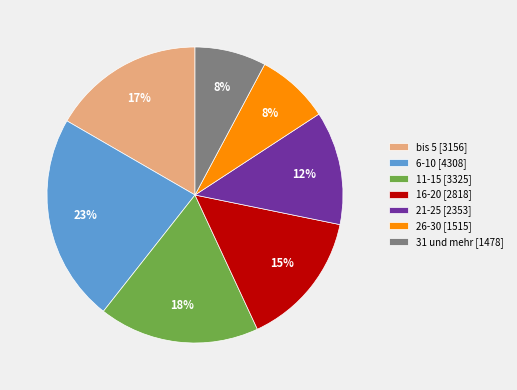

Which has a higher value, 31 und mehr [1478] or 6-10 [4308]?

6-10 [4308]